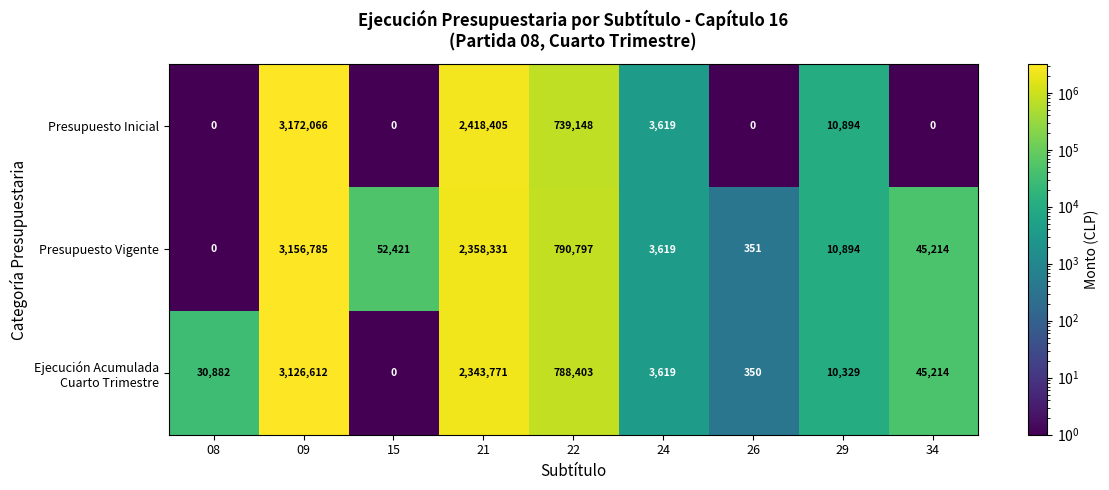

What is the average value of the Presupuesto Vigente series?

713157